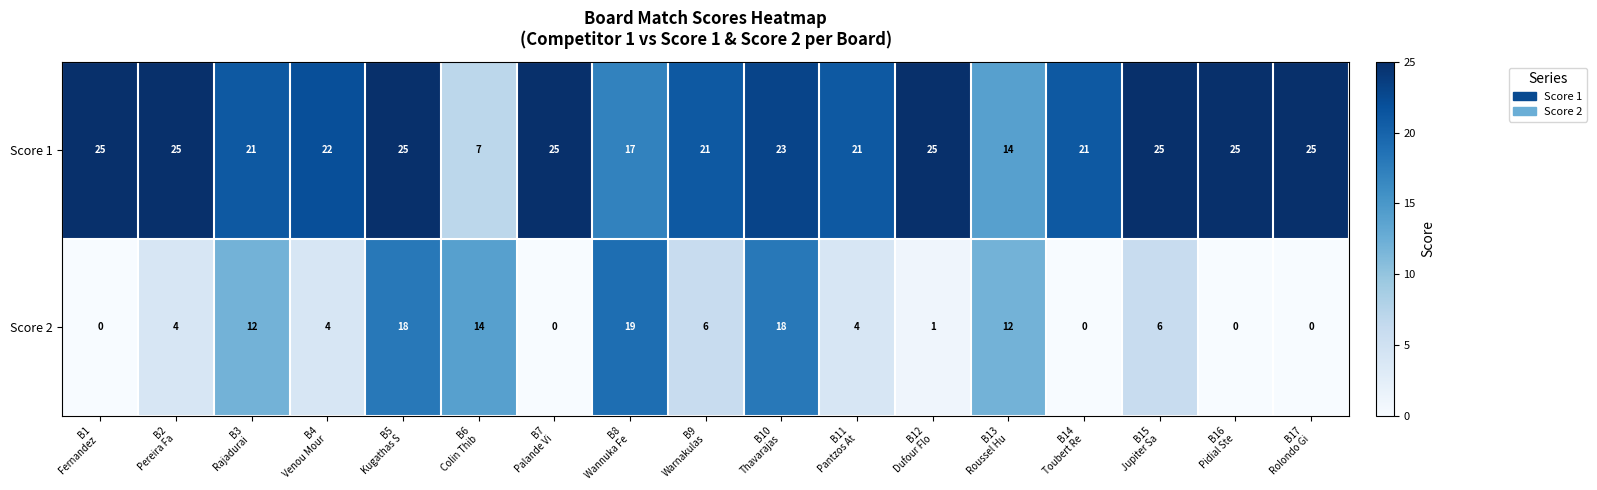

Between B7
Palande Vi and B13
Roussel Hu, which series saw the biggest shift?

Score 2